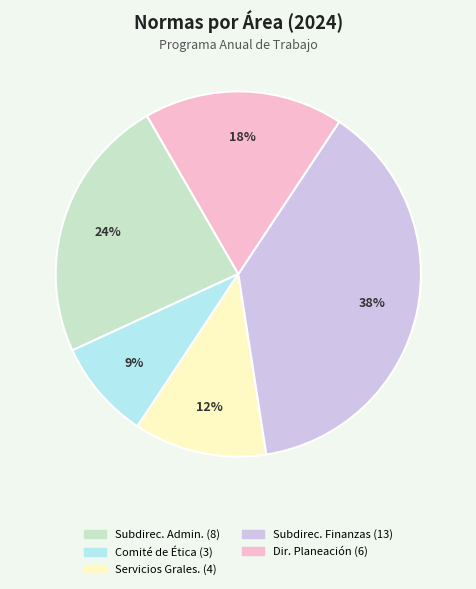

To the nearest percent, what is the difference between the largest and smallest slice percentages?

29%